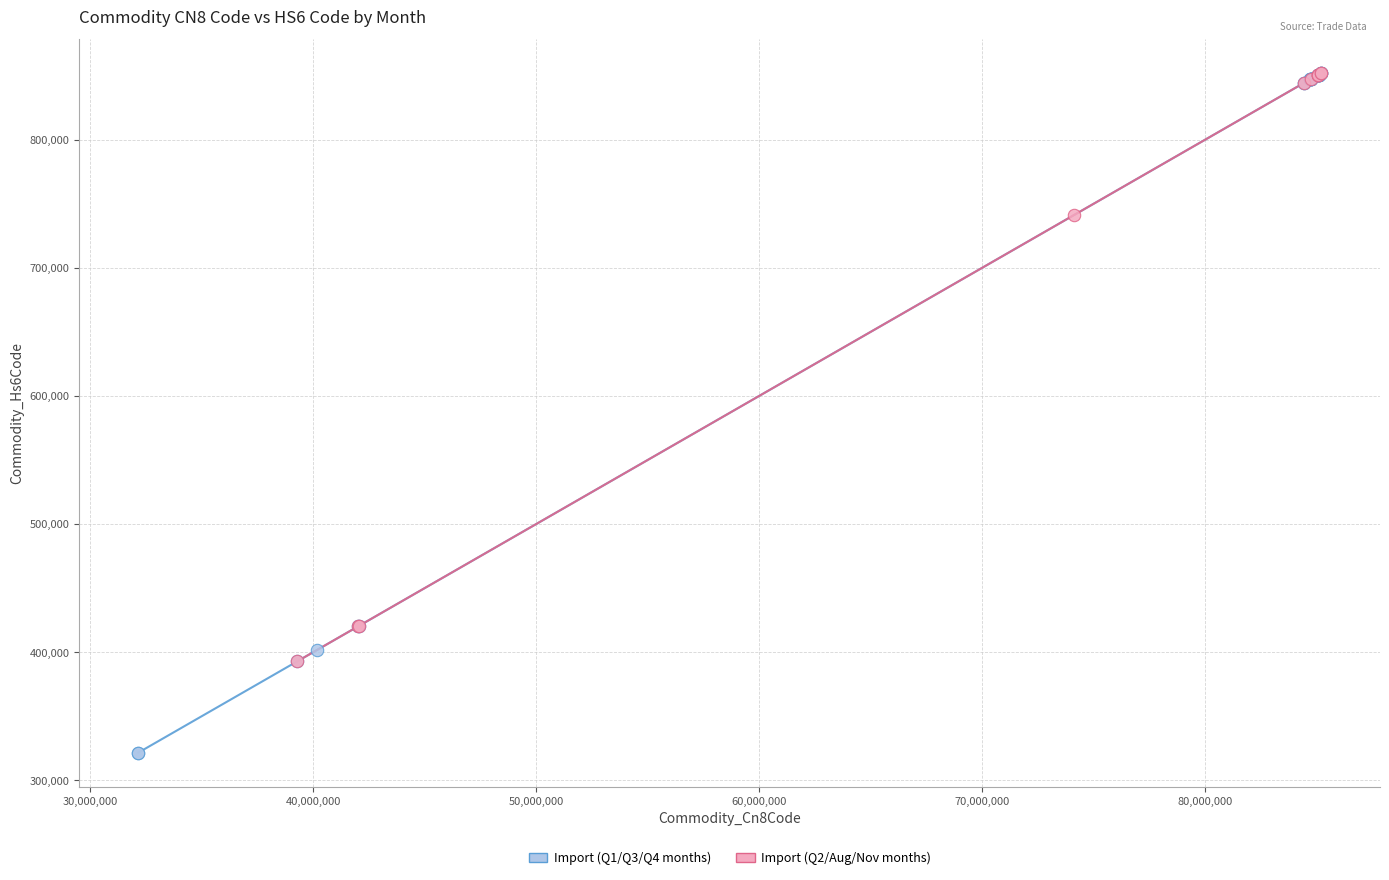

Which series has the widest spread of Y values?

Import (Q1/Q3/Q4 months)